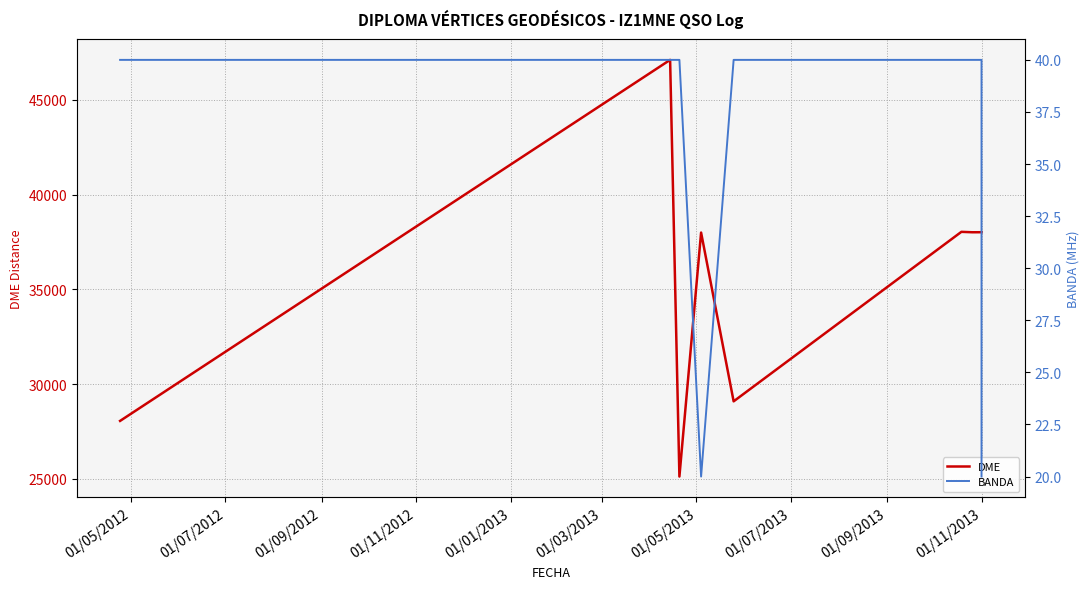

True or false: BANDA has a value of 71 at 01/05/2012.

False